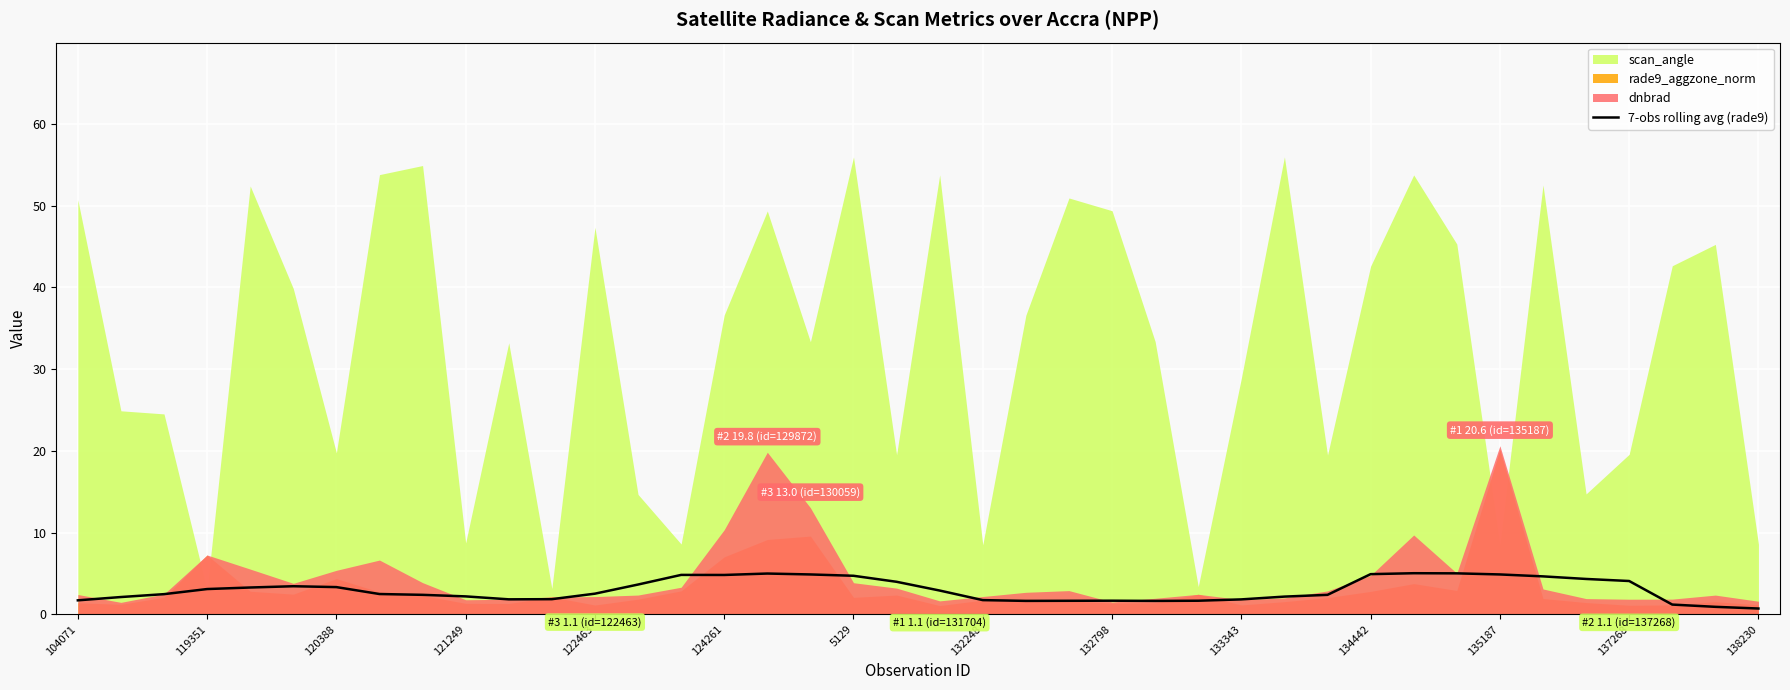

The value of 7-obs rolling avg (rade9) at 124261 is 1.4. True or false?

False